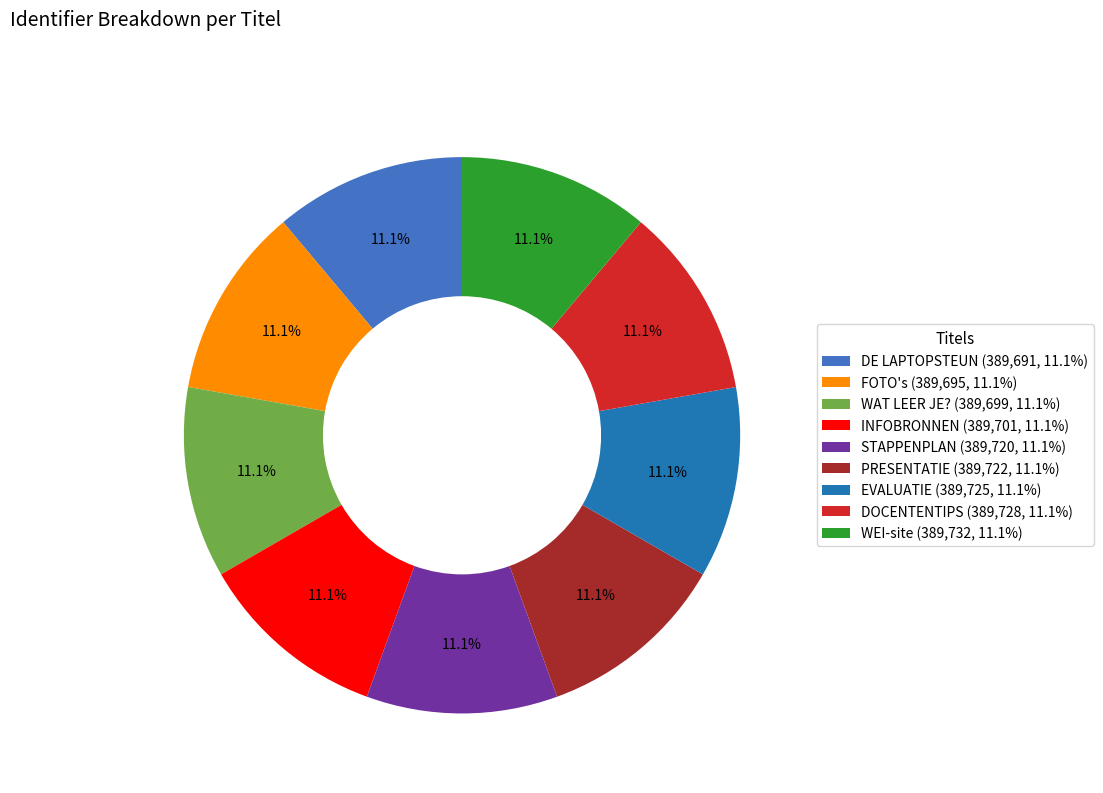

What percentage is the WAT LEER JE? slice, to the nearest percent?

11%